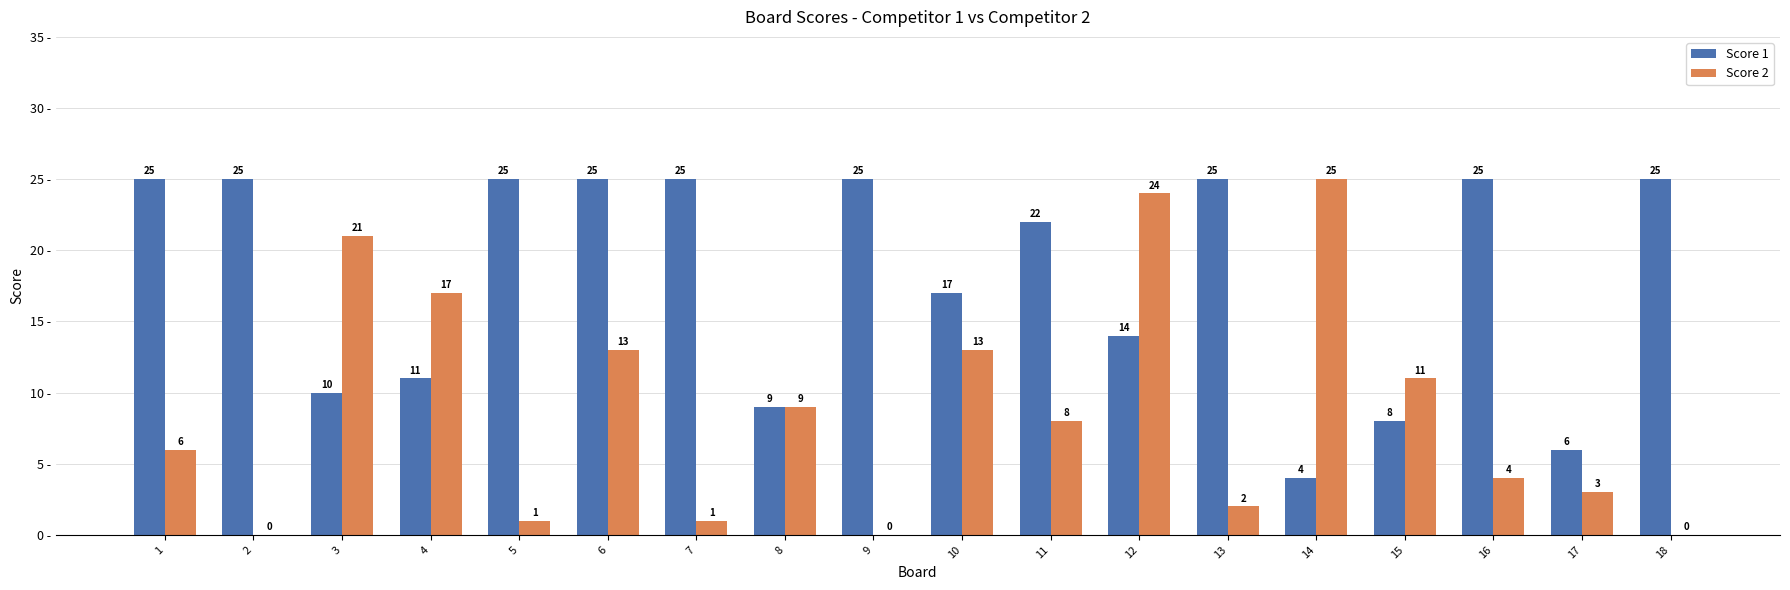

The value of Score 1 at 12 is 14. True or false?

True